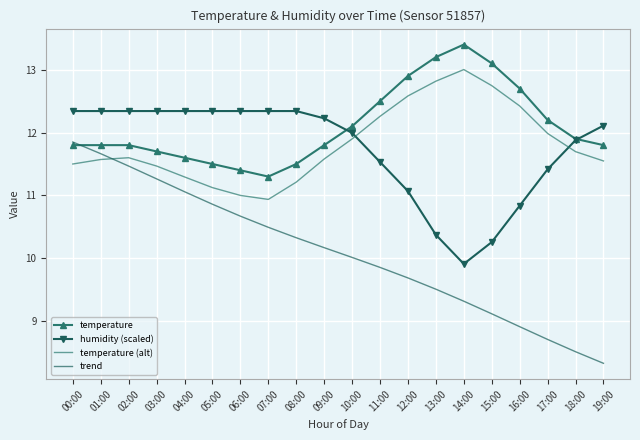

Where is the first local minimum for humidity (scaled)?

14:00